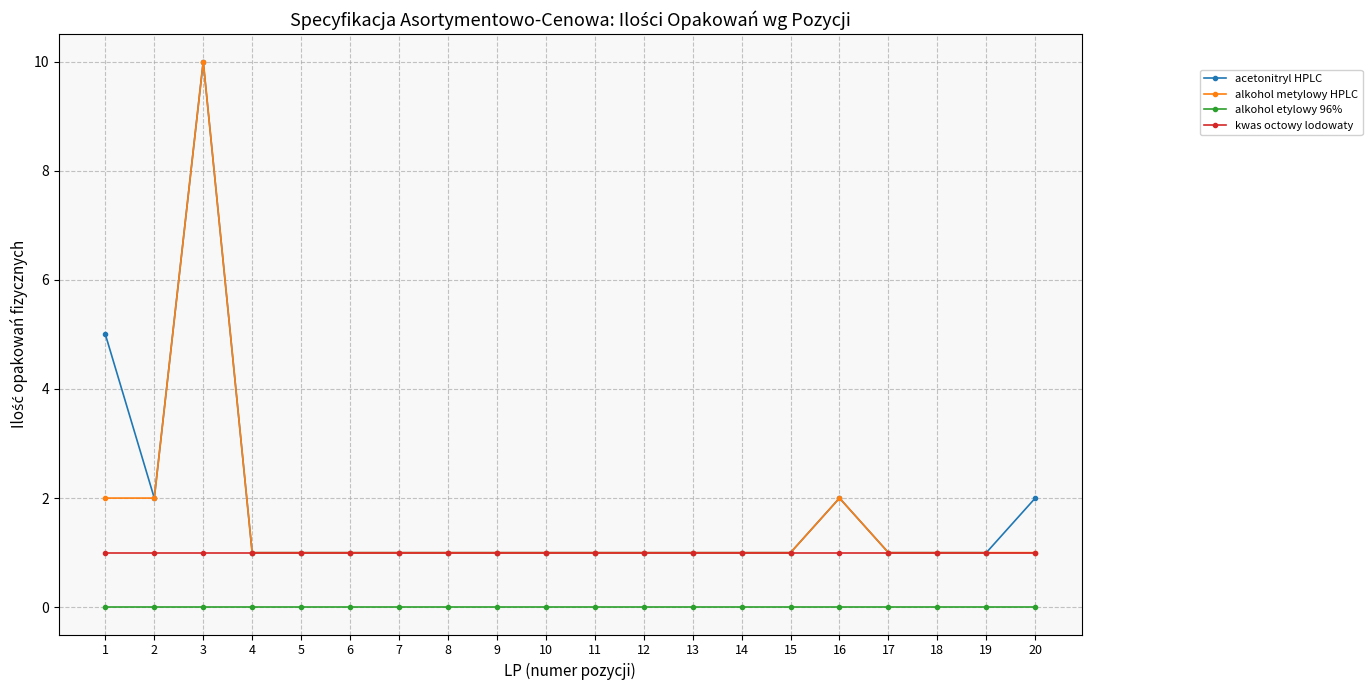

The value of alkohol metylowy HPLC at 1 is 3. True or false?

False